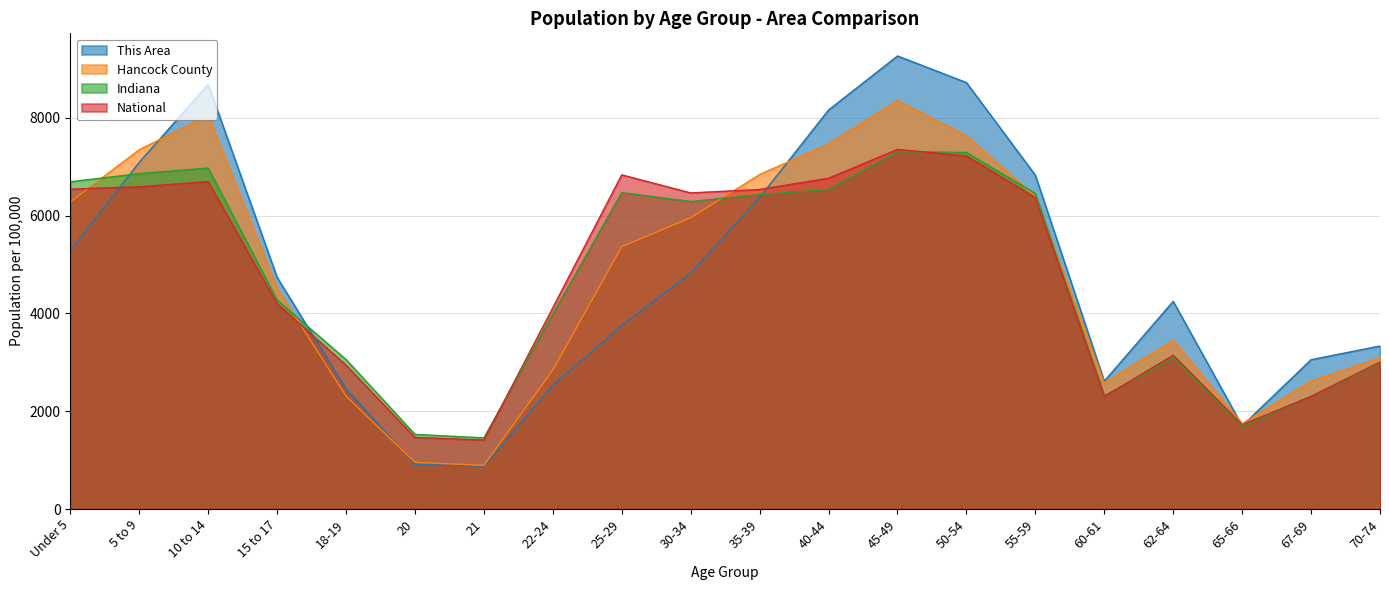

True or false: Indiana and Hancock County cross at least once.

True